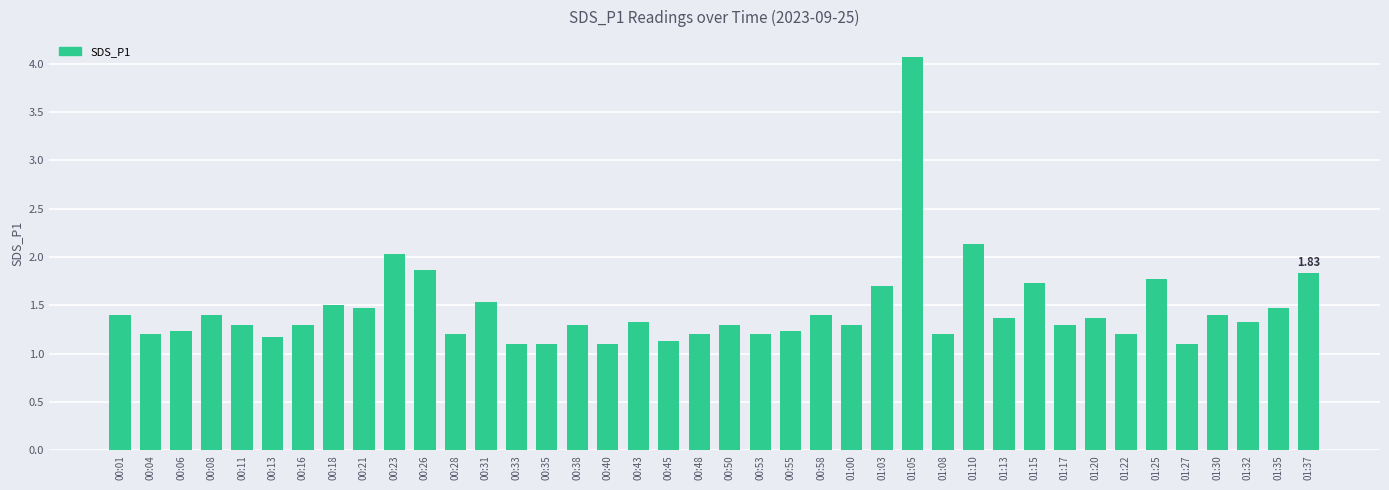

True or false: the data shows 1.1 at 01:27.

True